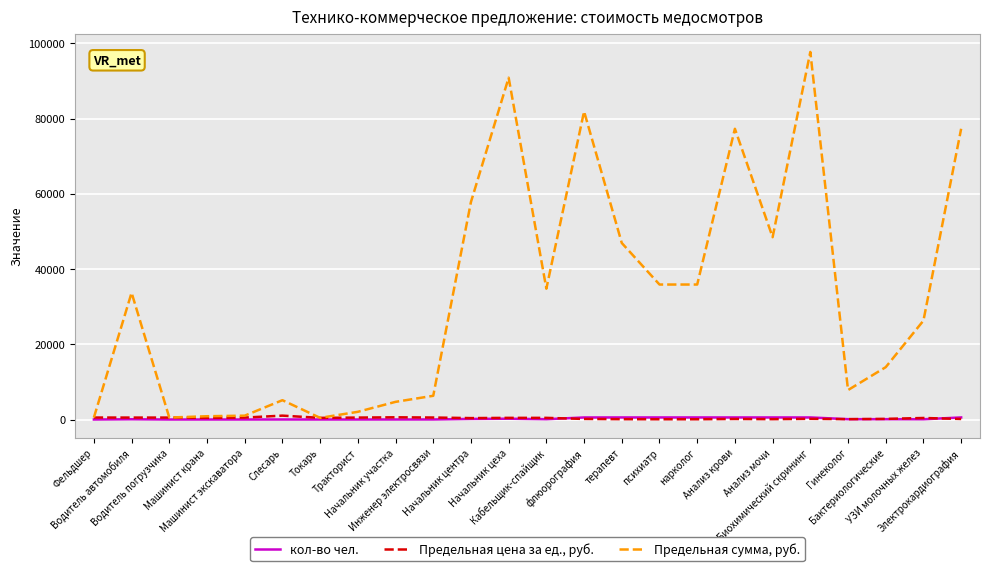

True or false: кол-во чел. has a value of 12.0 at Инженер электросвязи.

True